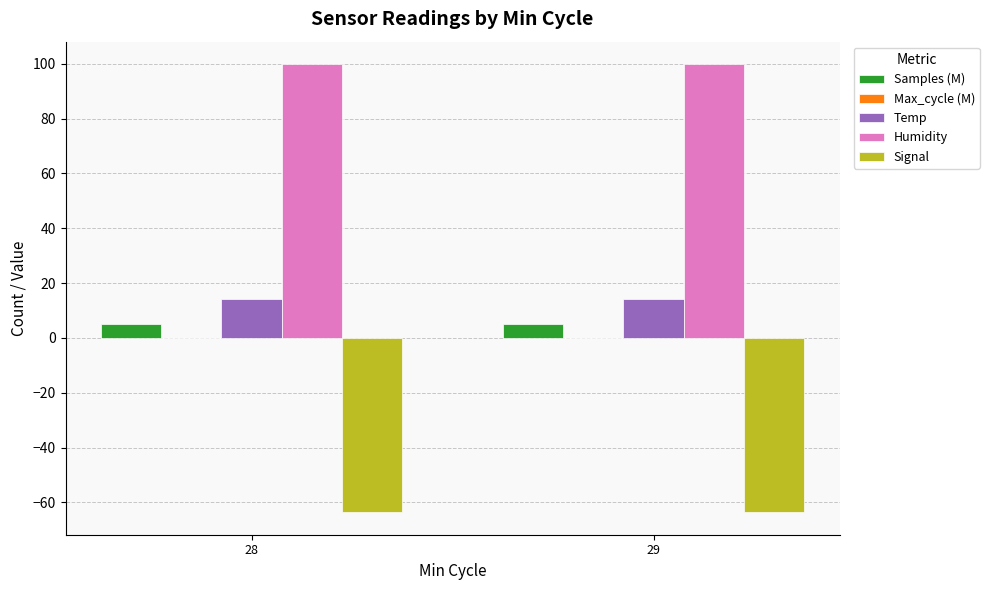

What is the highest value of the Samples (M) series?

5.0